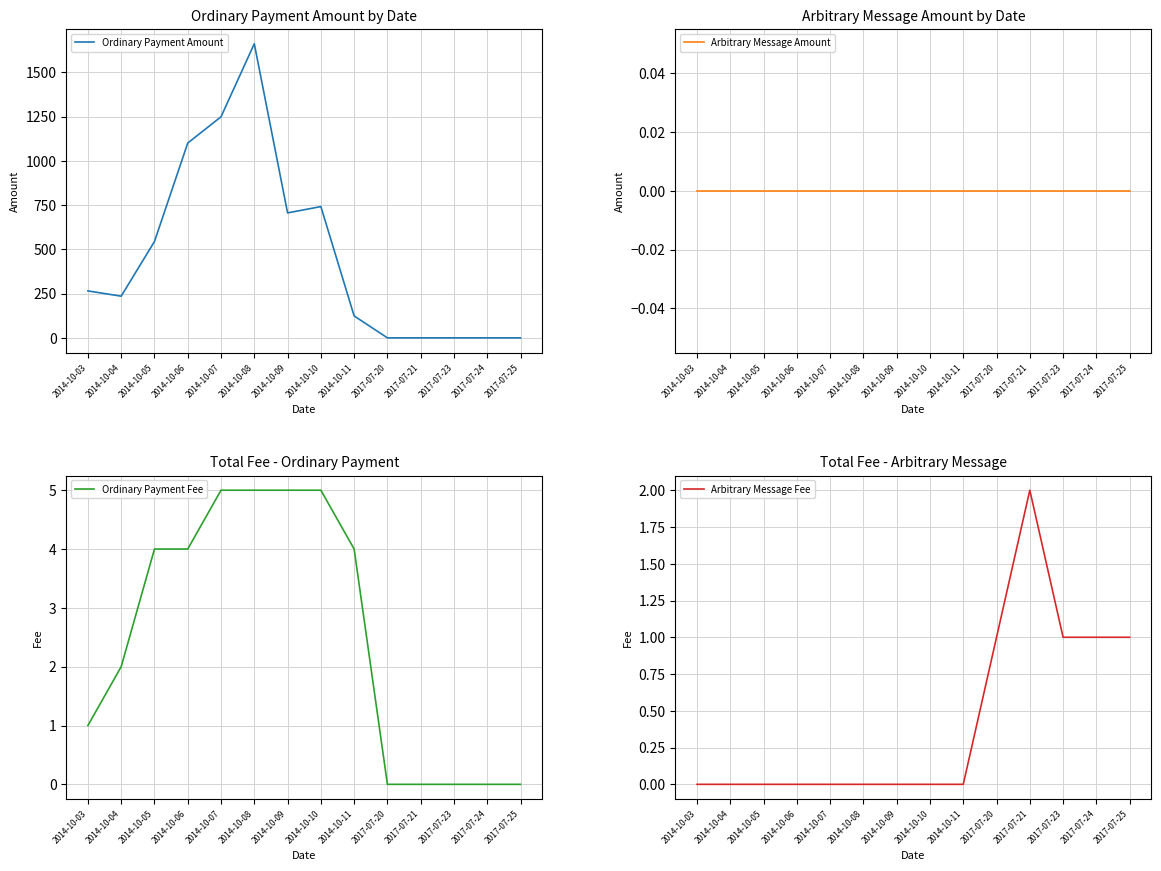

True or false: Ordinary Payment Amount has a value of 628.4 at 2017-07-23.

False